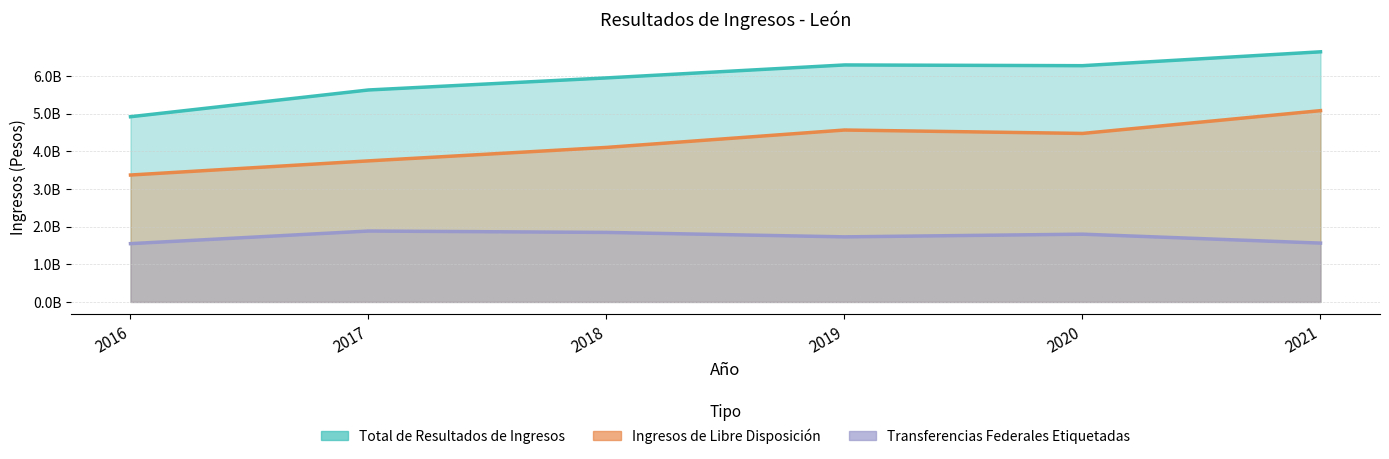

Which series has the largest total across all categories?

Total de Resultados de Ingresos